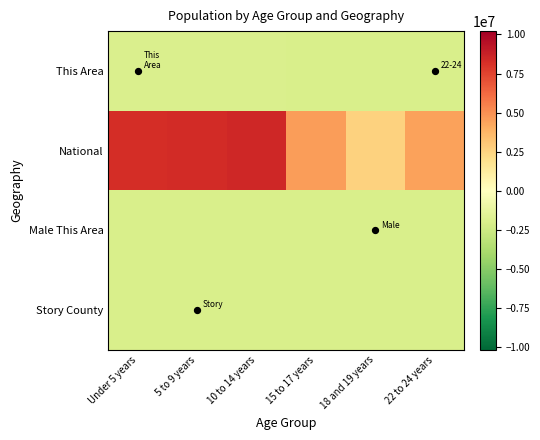

What is the smallest value displayed?

-2065641.6